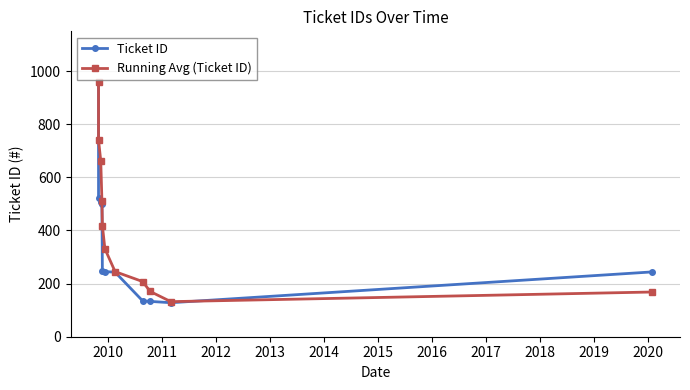

At how many categories does at least one series exceed 729?

2